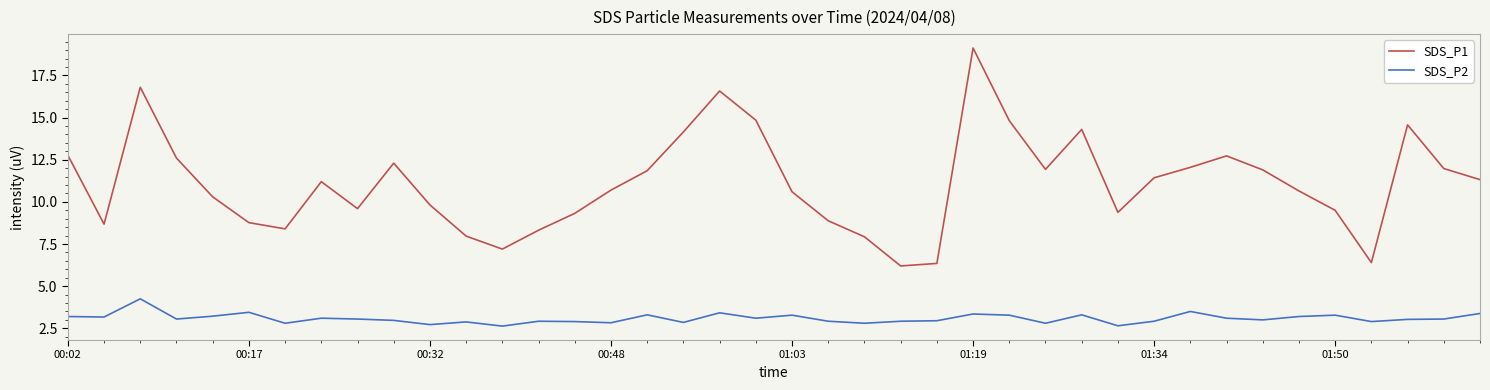

What is the sum of all SDS_P1 values?

444.2